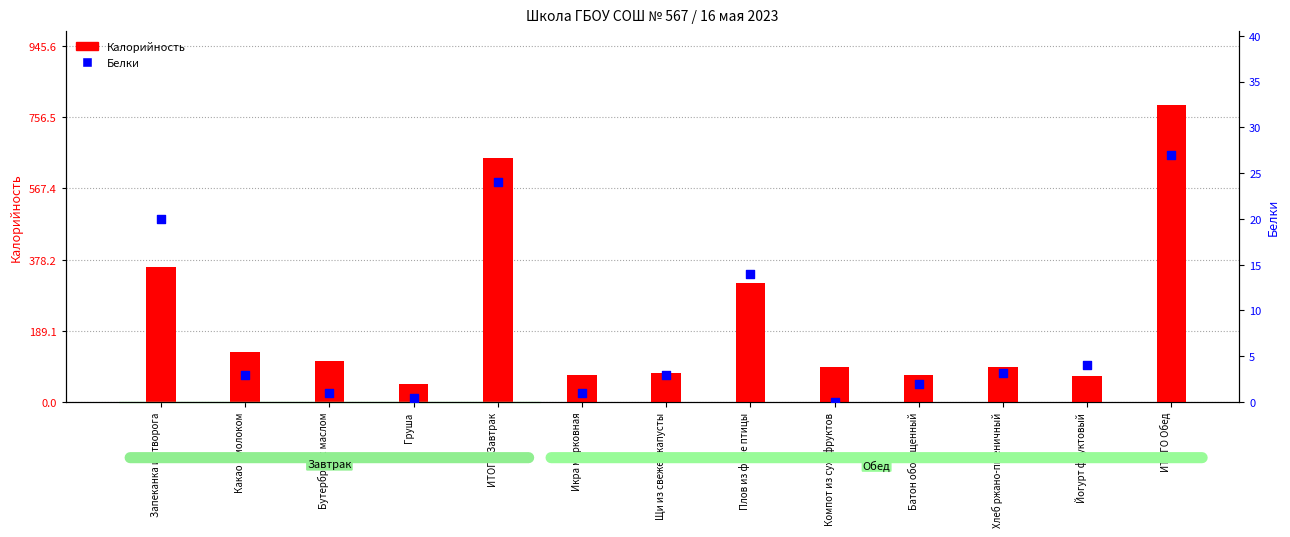

At how many categories does at least one series exceed 209?

4